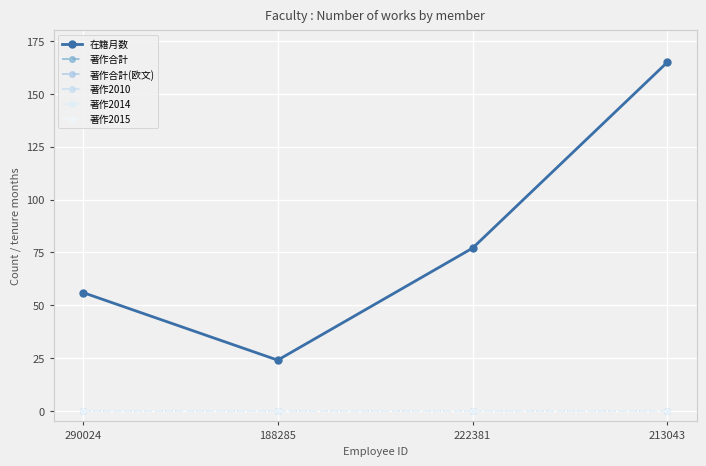

Between 290024 and 213043, which series saw the biggest shift?

在籍月数